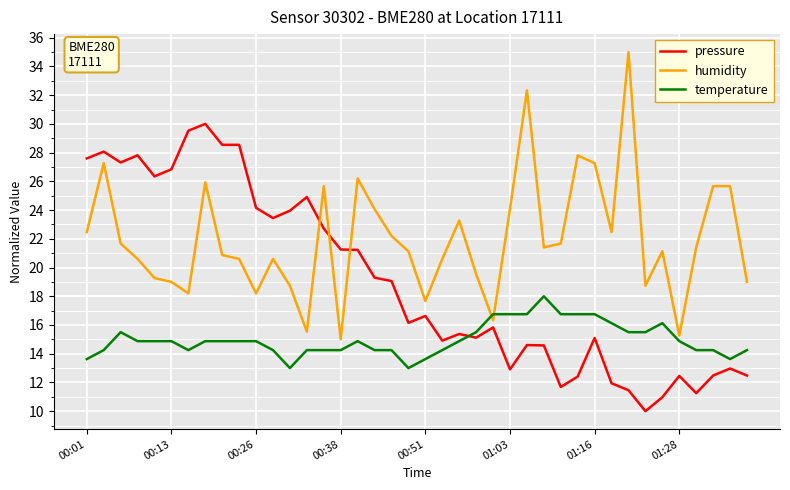

How many times do pressure and temperature cross each other?

1